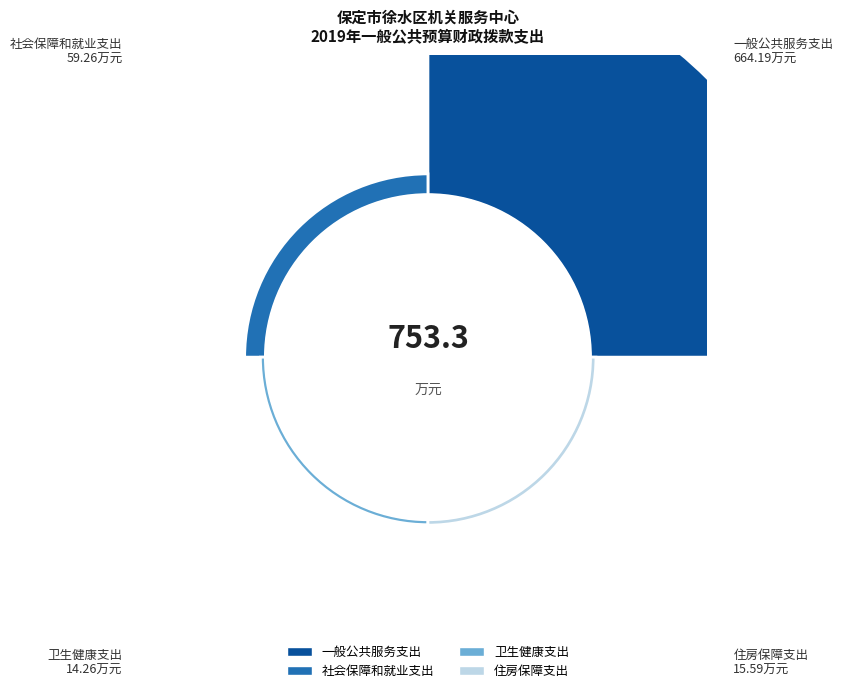

To the nearest percent, what is the average slice percentage?

25%